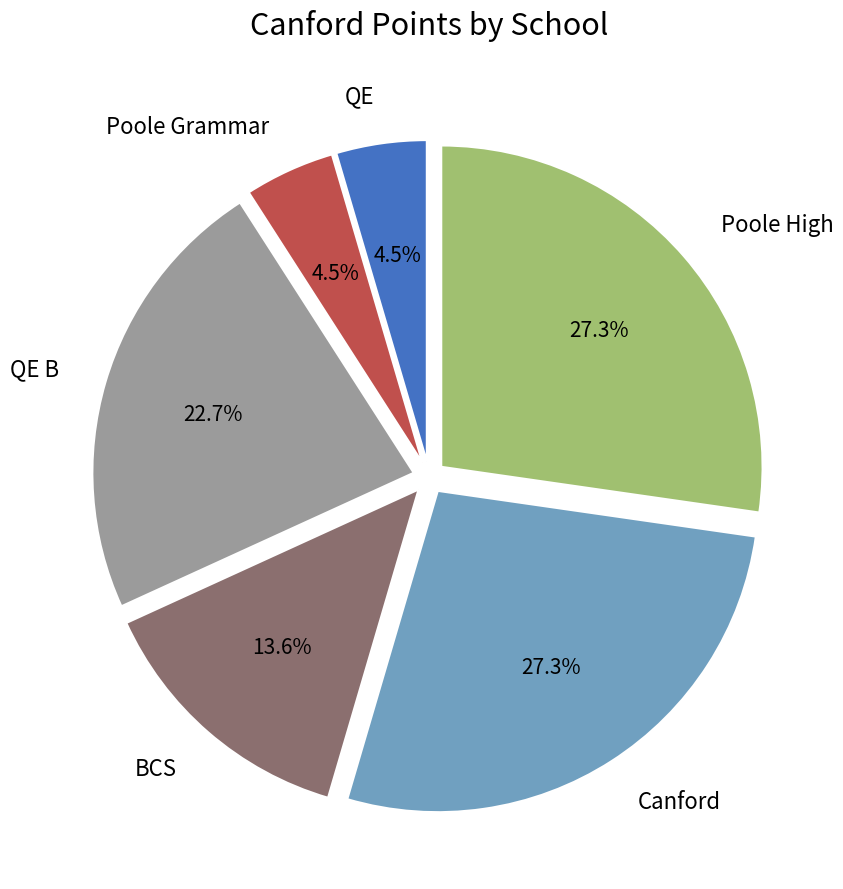

To the nearest percent, what portion does Poole High represent?

27%